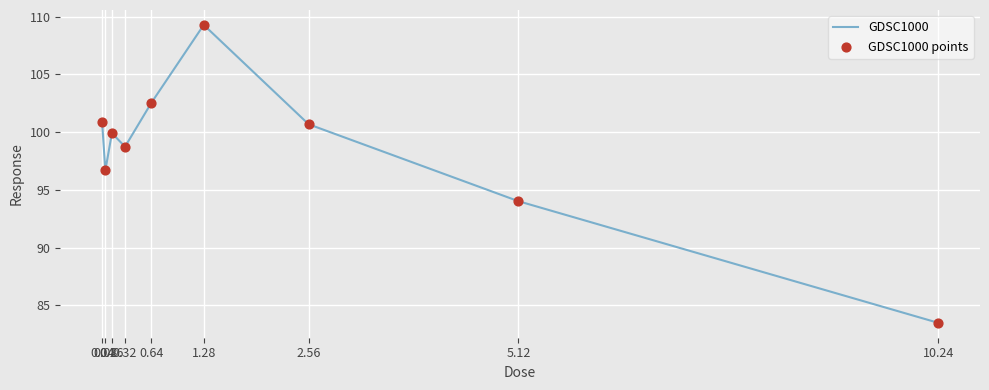

What is the minimum value shown in the chart?

83.5